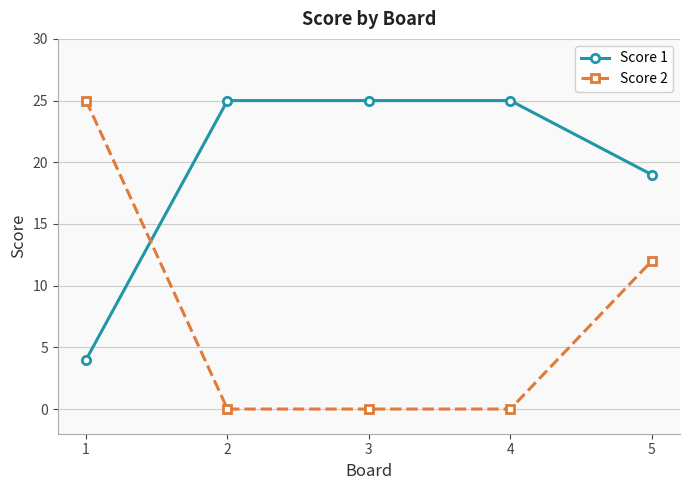

Does the chart have visible grid lines?

Yes